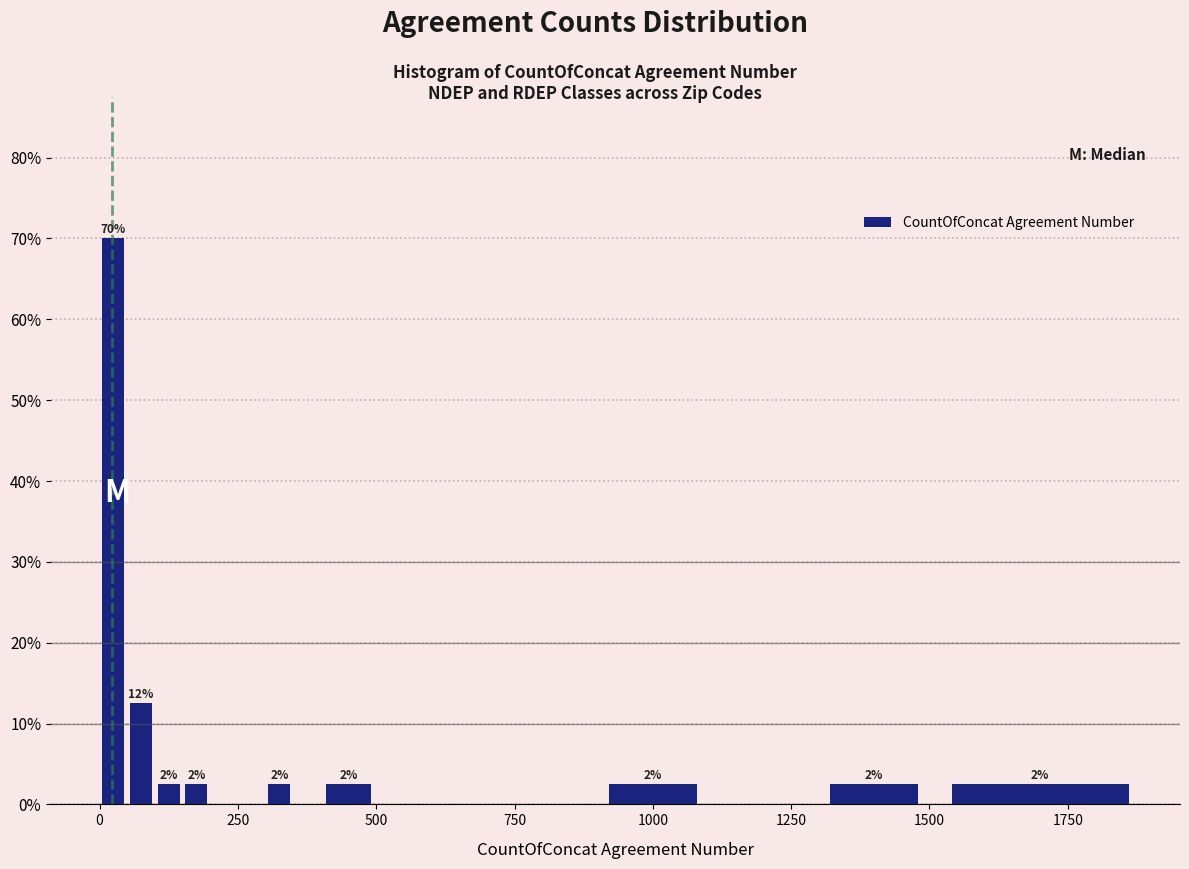

Around what value on the x-axis is the tallest bar? Give the approximate position of its centre, as read against the axis.

50